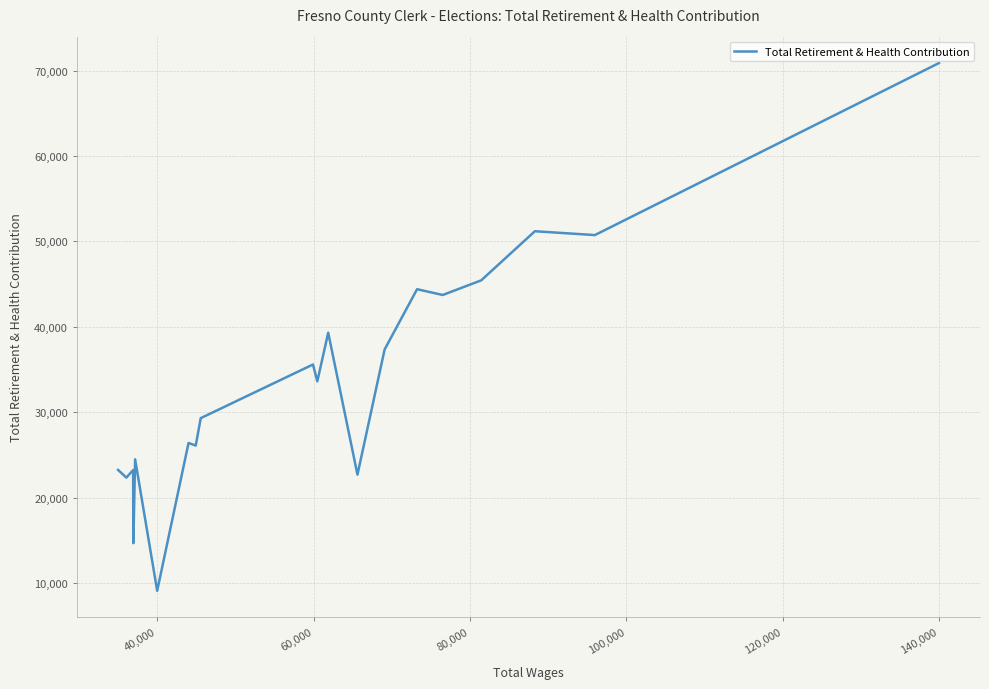

What is the difference between the maximum and second lowest values?

56245